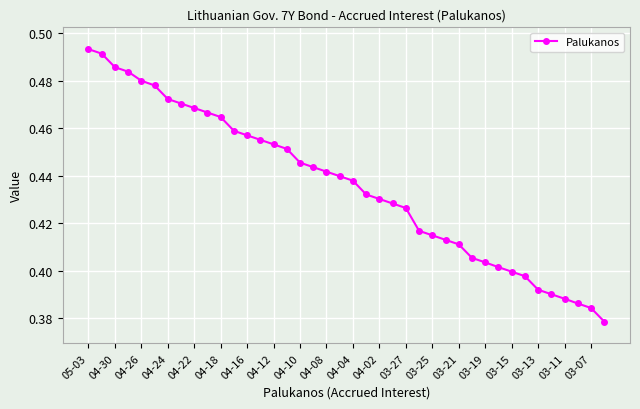

What is the sum of all values?

17.4